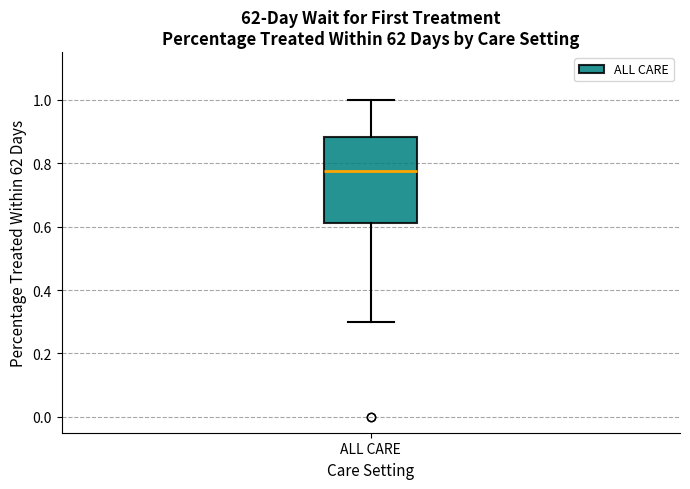

Where does the lower whisker of the box for ALL CARE end on the y-axis? The values are not printed on the chart, so give them approximately, as read against the axis.

0.30